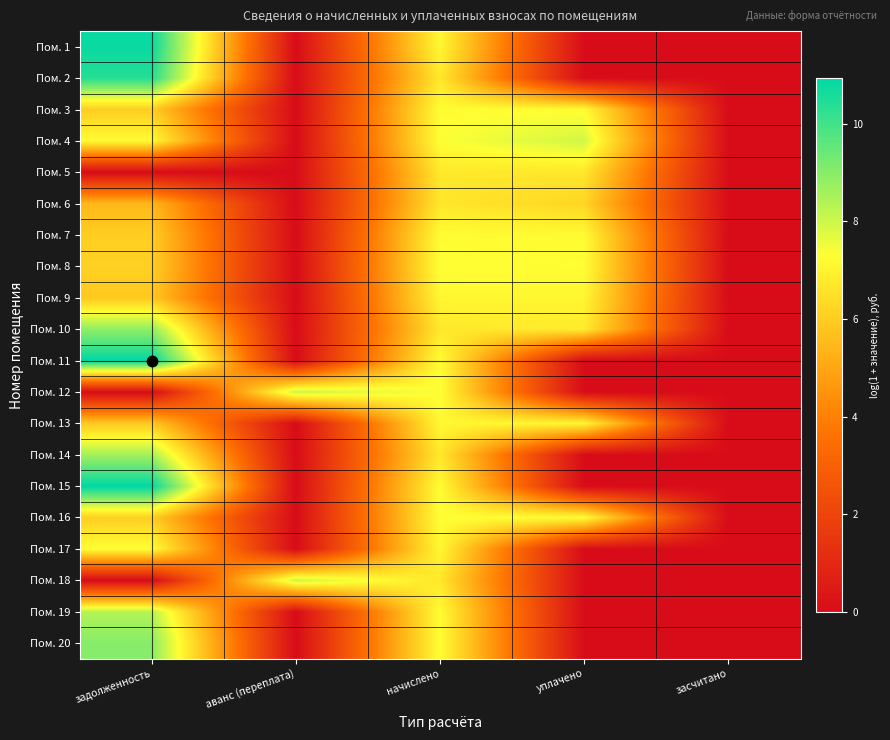

Between засчитано and начислено, which is larger?

начислено